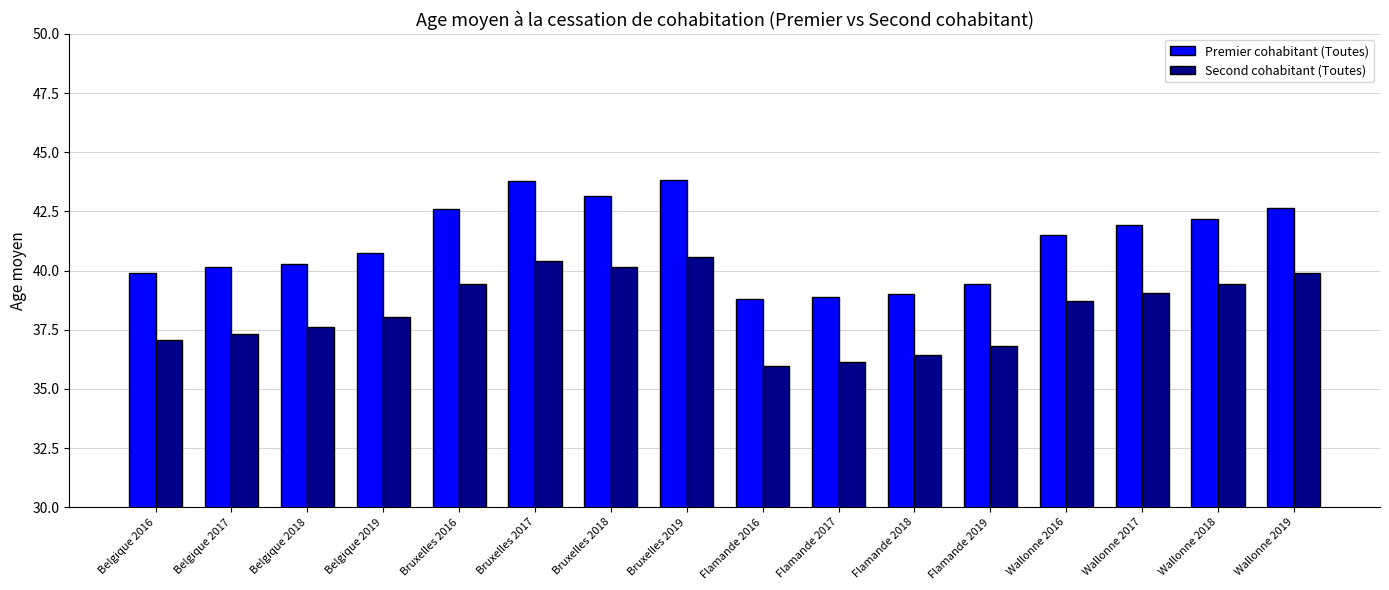

What is the spread (max minus min) of values at Flamande 2017?

2.8